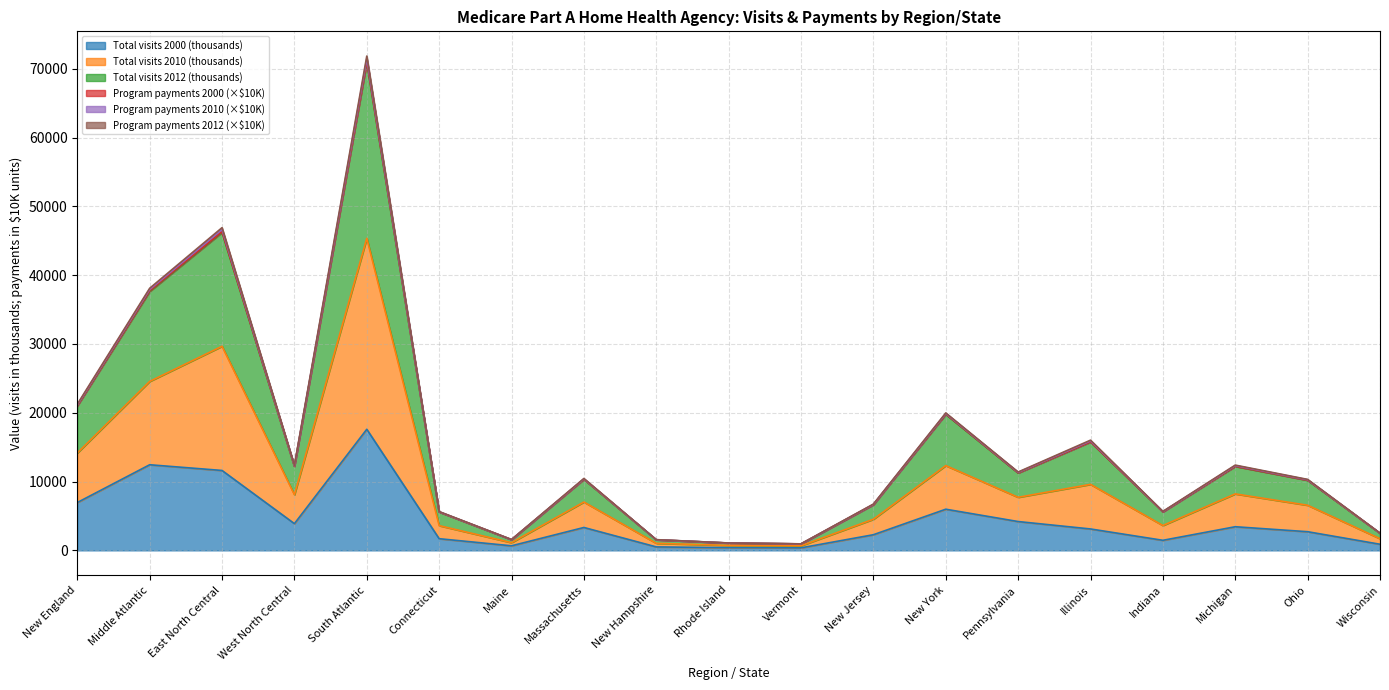

True or false: Program payments 2000 (thousands $) and Total visits 2000 (thousands) cross at least once.

False